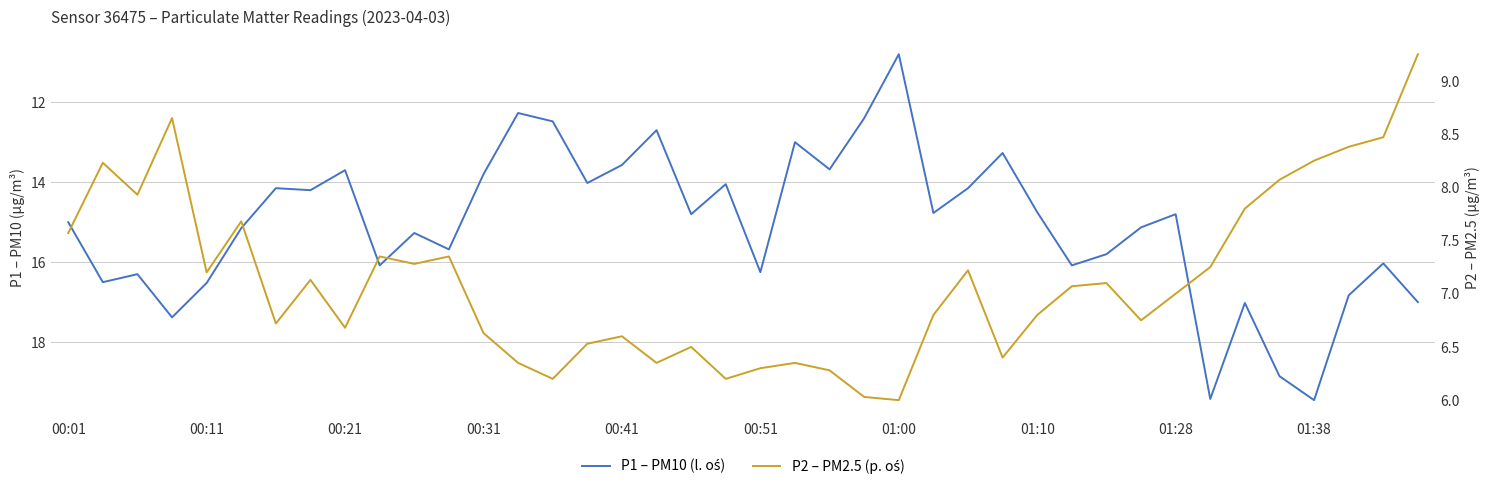

At how many categories does at least one series exceed 14?

29